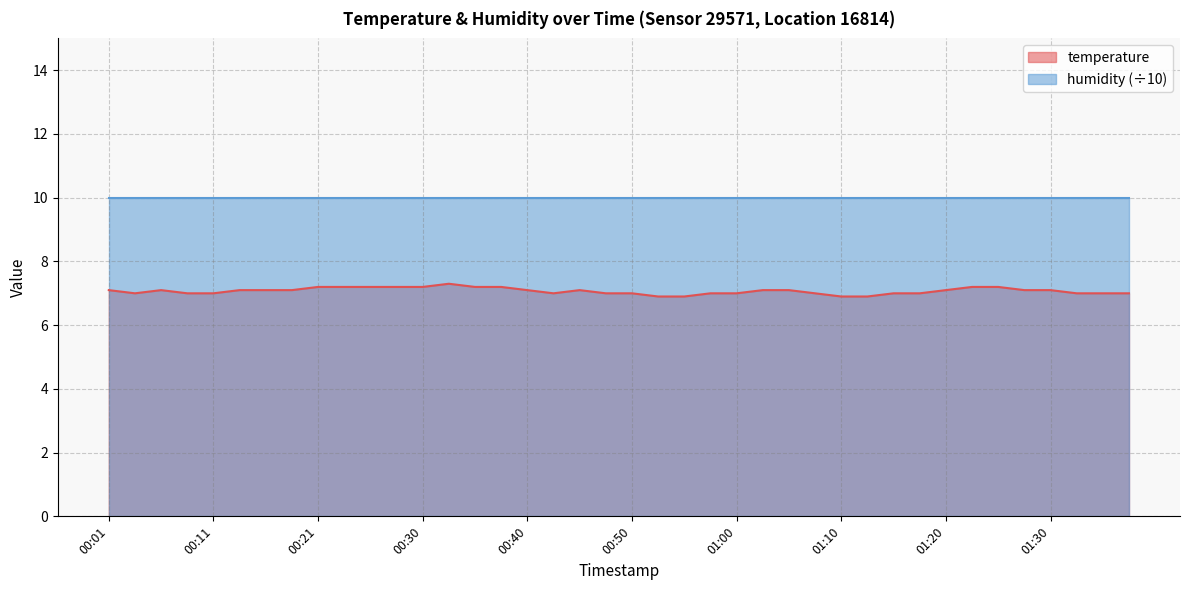

Count the values in the range 7 to 8.

36